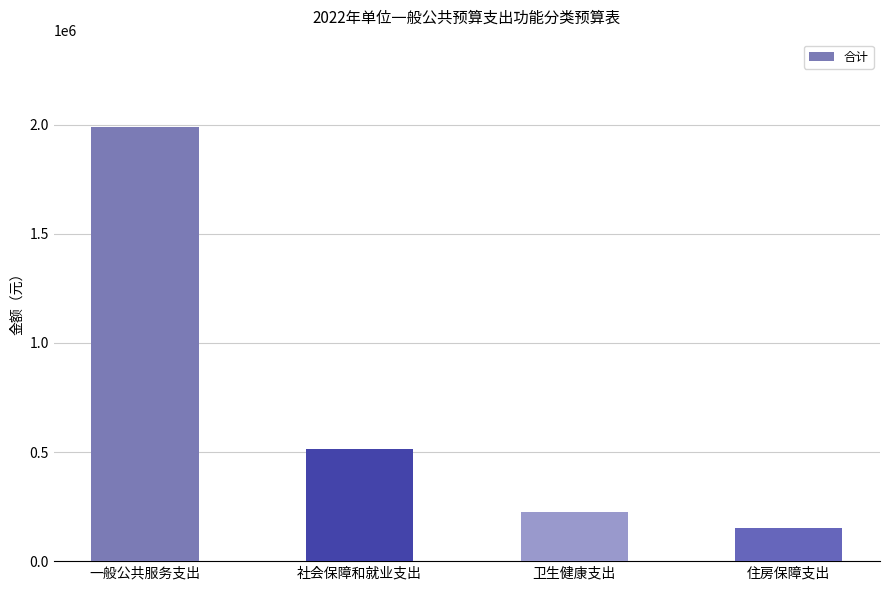

At which category does the chart reach its minimum across all series?

住房保障支出